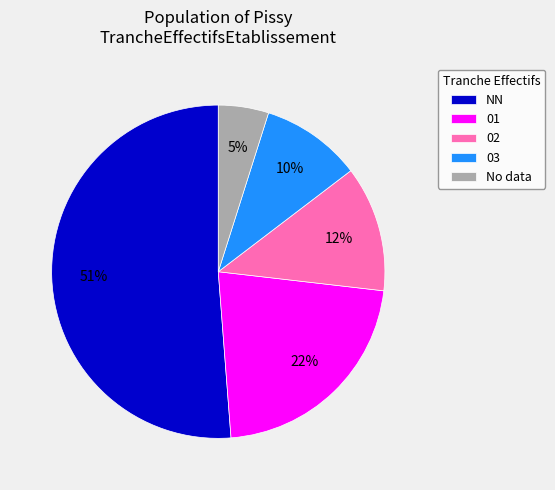

How many segments does this pie chart have?

5